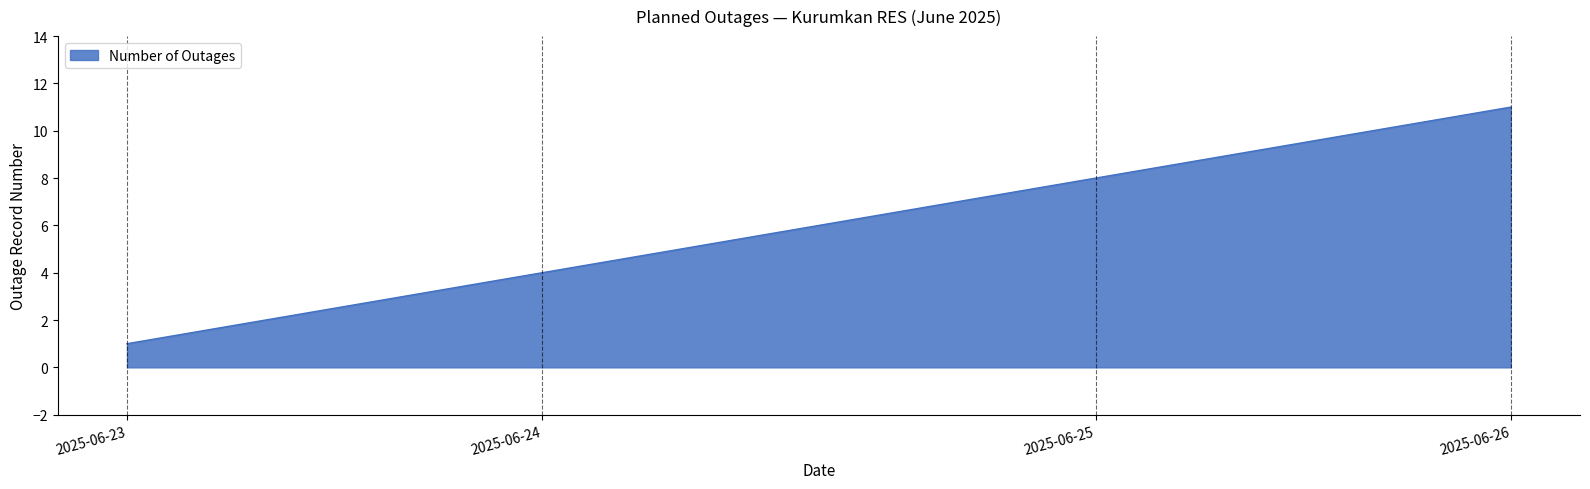

What is the maximum value shown in the chart?

11